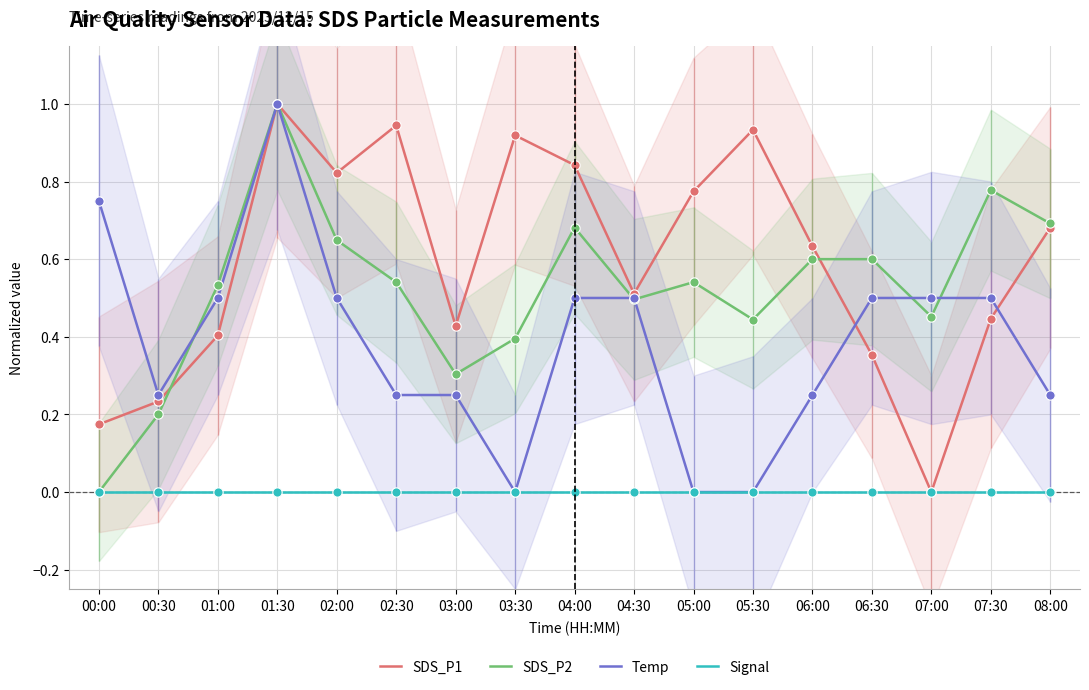

What are all the series names shown in the legend?

SDS_P1, SDS_P2, Temp, Signal